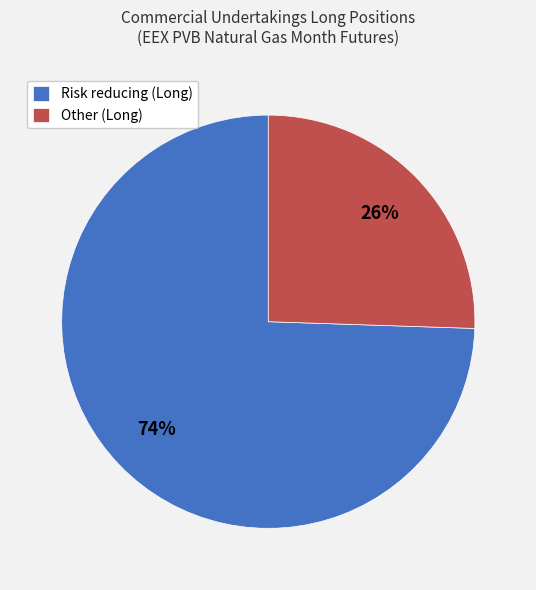

Does Other (Long) represent more than half of the total?

No